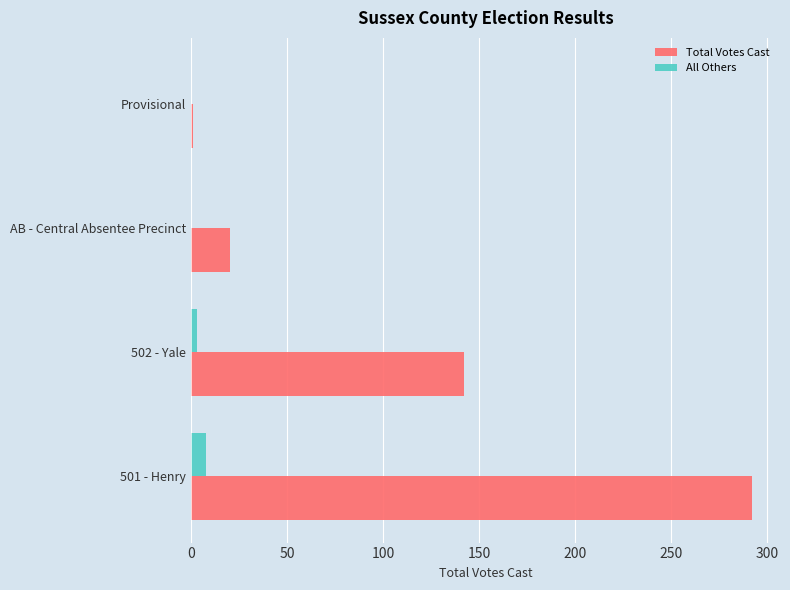

At which label is Total Votes Cast closest to 146?

502 - Yale